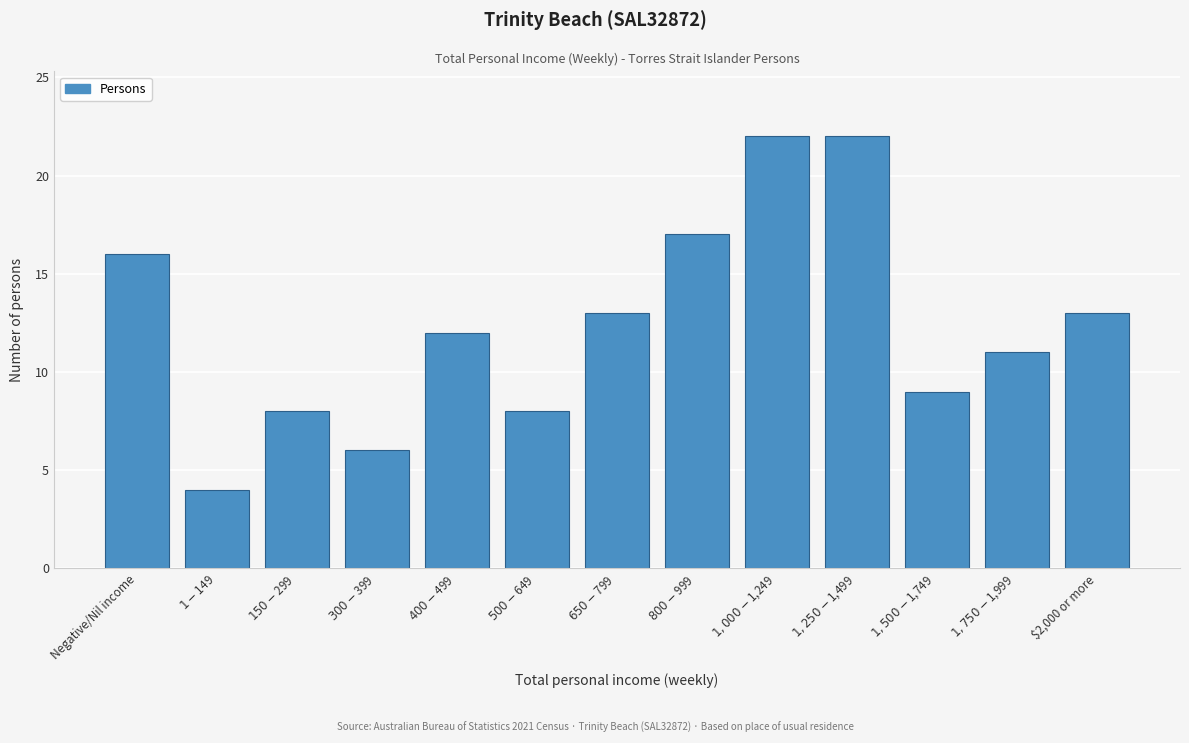

Reading right to left, what are all the values shown in this chart?

13	11	9	22	22	17	13	8	12	6	8	4	16